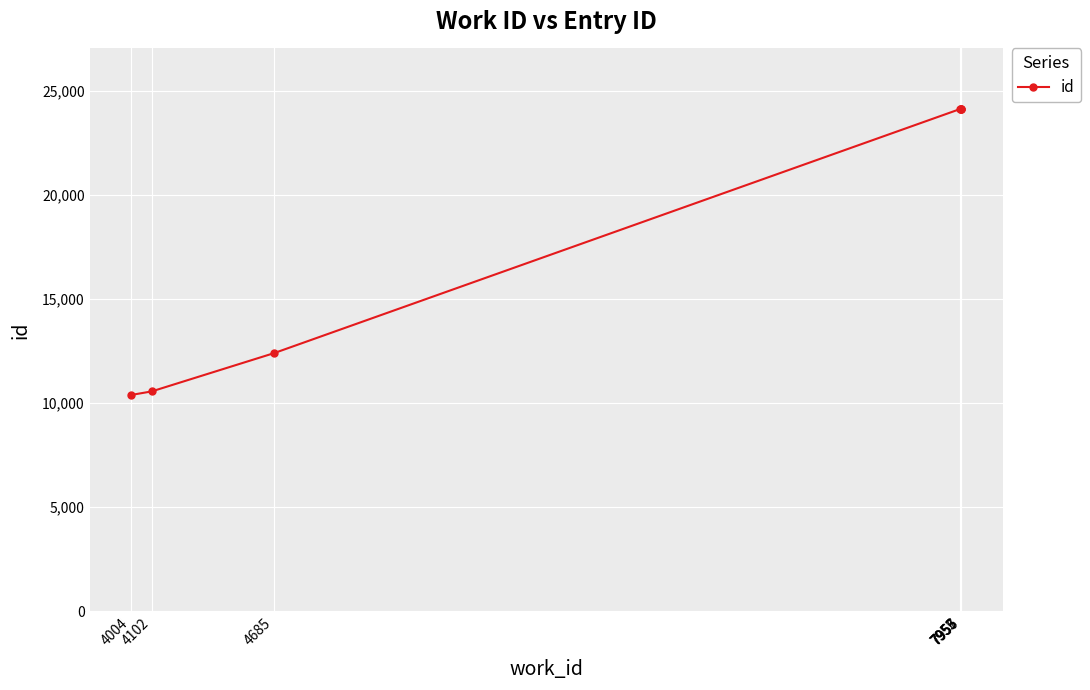

At which label is the value closest to 17258?

4685